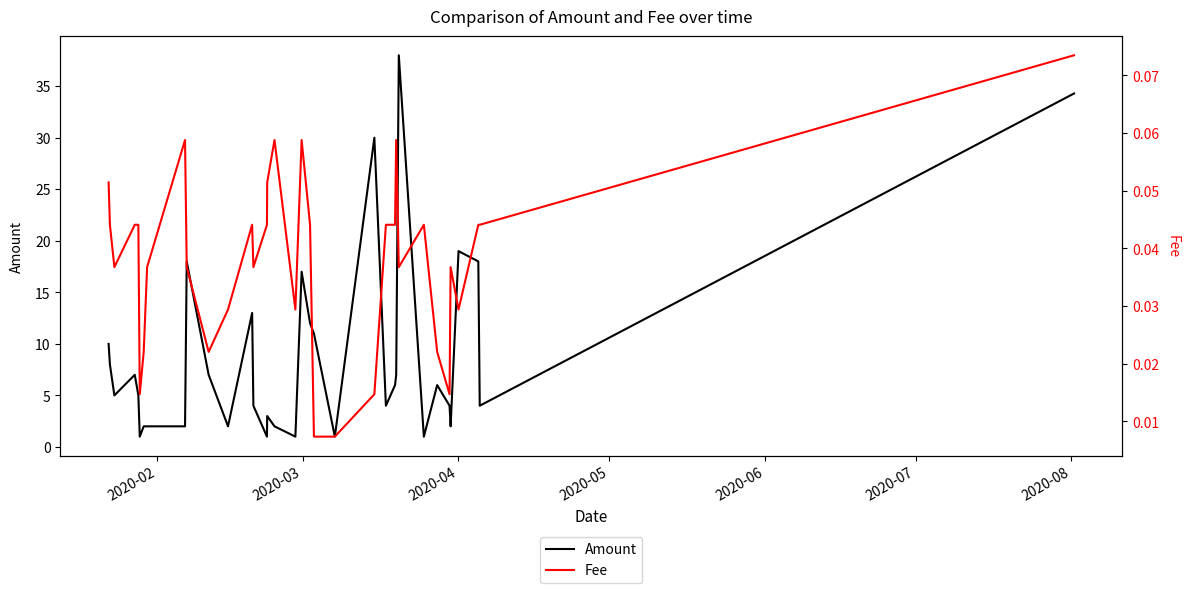

What is the minimum value for Amount?

1.0